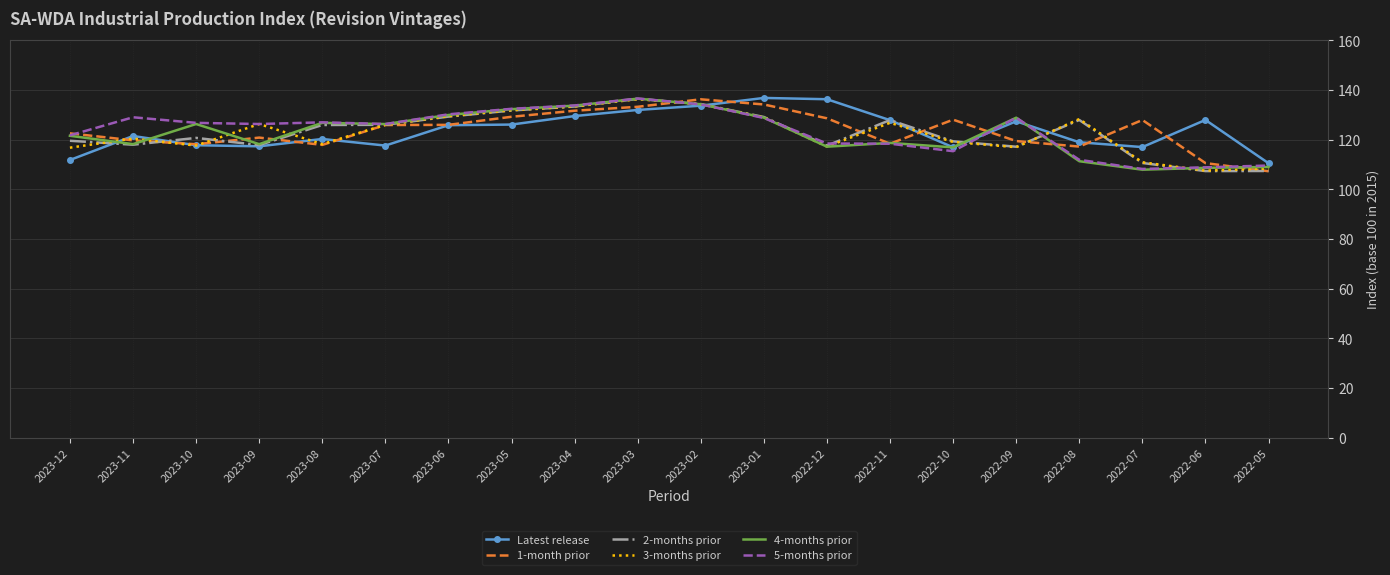

What is the difference between the maximum and minimum values in the 2-months prior series?

29.1